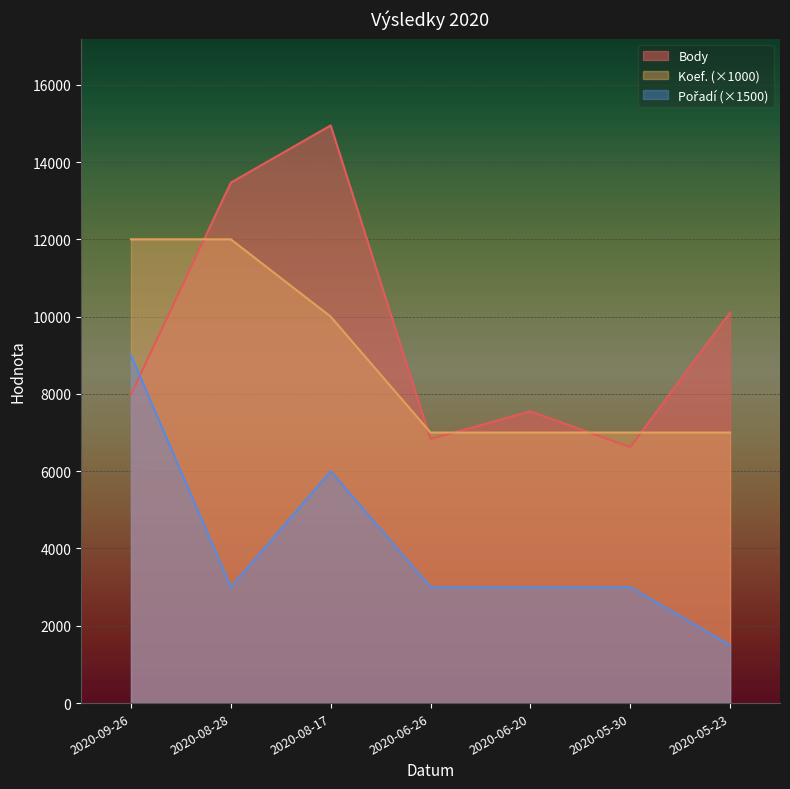

What position from the right is 2020-09-26?

7